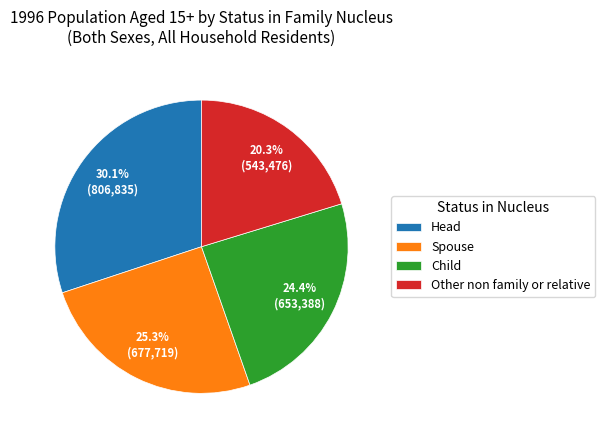

Does Head account for over 50% of the chart?

No